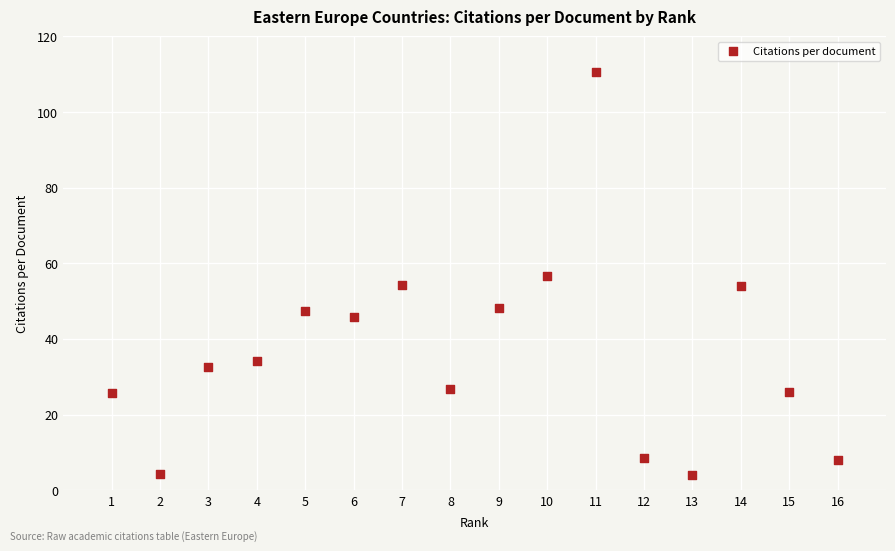

What is the range of Y values (max minus min)?

106.5